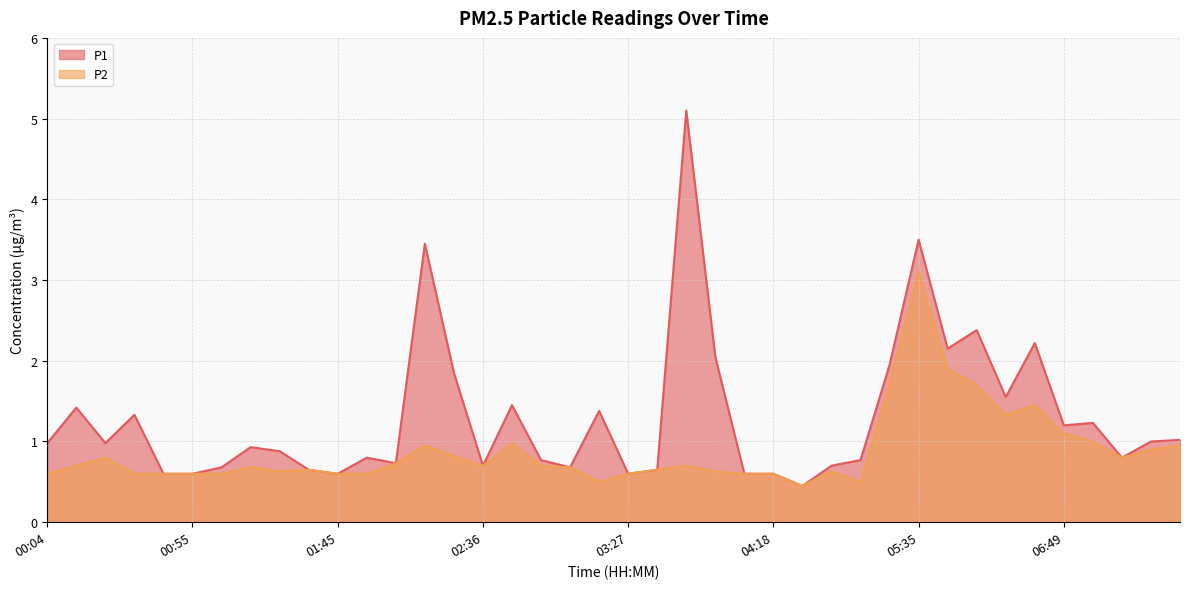

Which category has the lowest value in the P1 series?

04:40